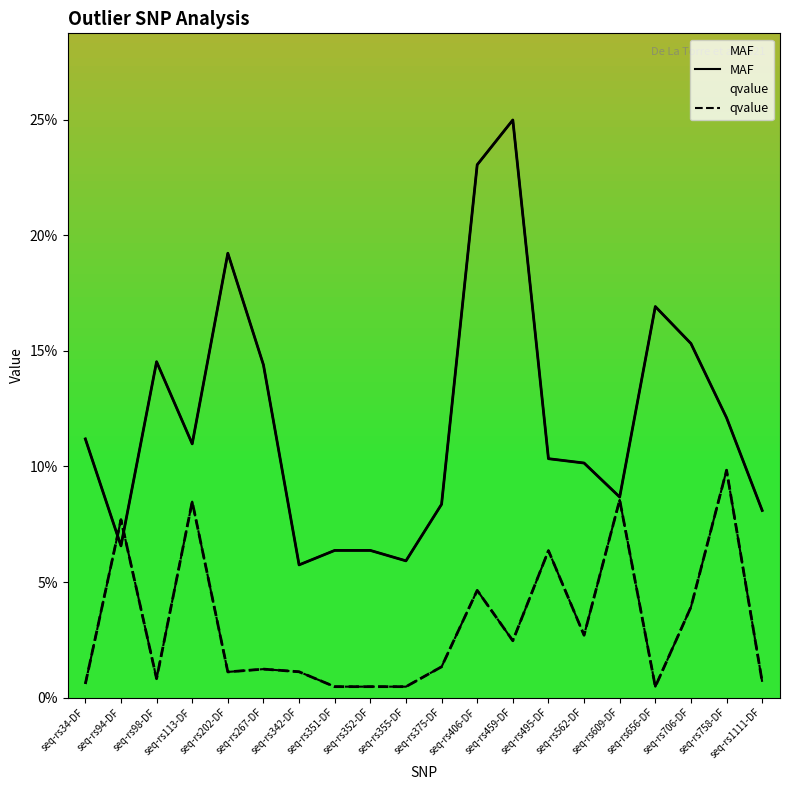

What position from the left is seq-rs758-DF?

19